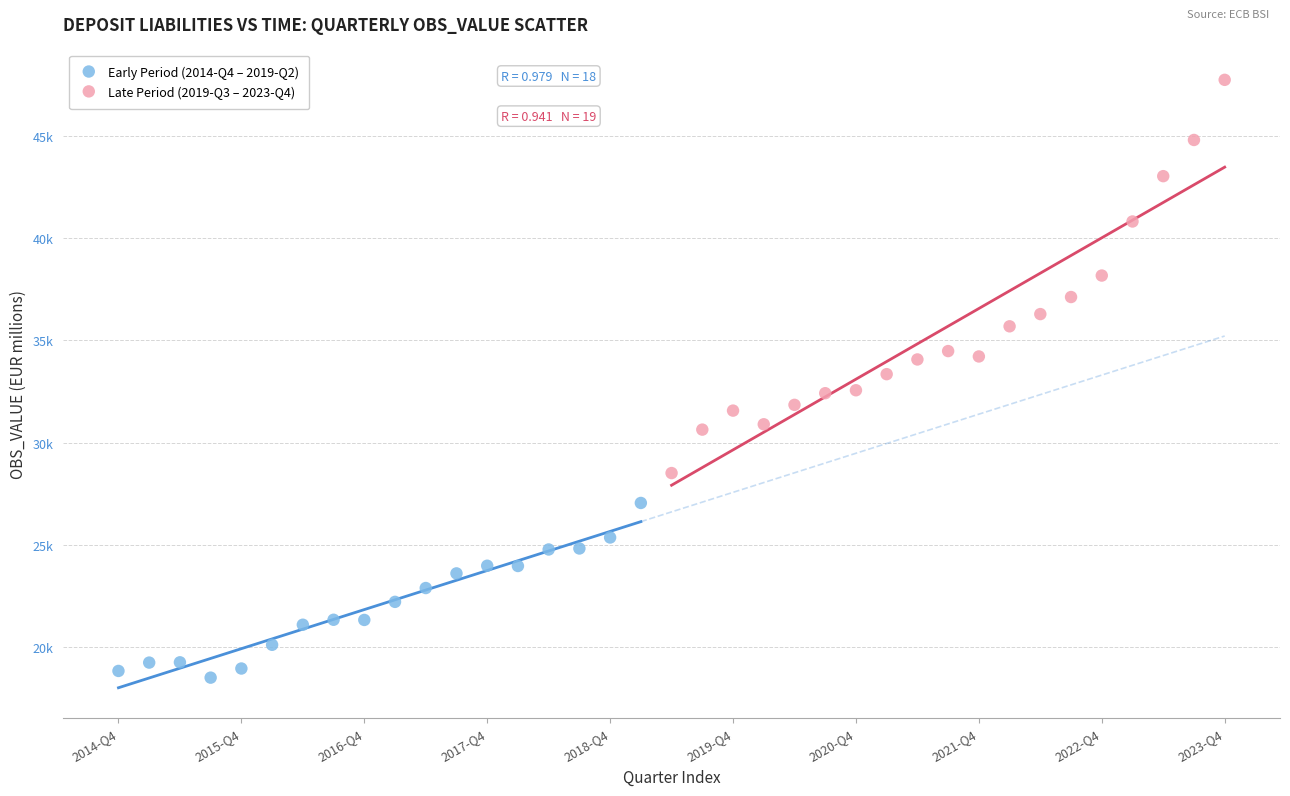

What are all the series names shown in the legend?

Early Period (2014-Q4 – 2019-Q2), Late Period (2019-Q3 – 2023-Q4)